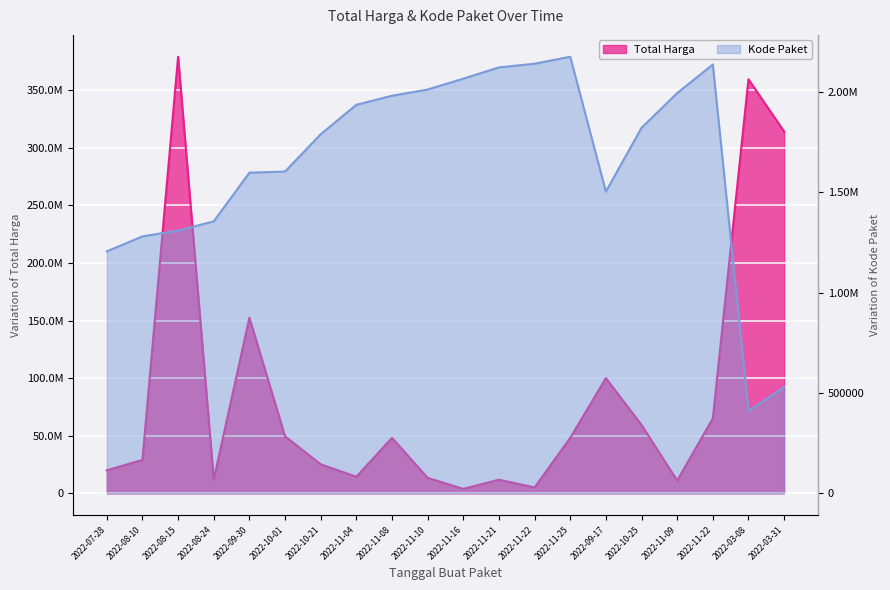

Reading left to right, extract all data points from this chart.

Total Harga: 19950000	29000000	379075000	12000000	152477000	49478000	25200000	14400000	48140000	13442000	3825000	11800000	5093000	48140000	100000000	59375000	11100000	65000000	359500000	314121780
Kode Paket: 1205257	1279649	1308563	1354517	1597005	1602603	1788370	1935089	1980186	2011140	2065183	2121450	2139573	2174549	1502912	1820441	1993460	2135660	409855	529386